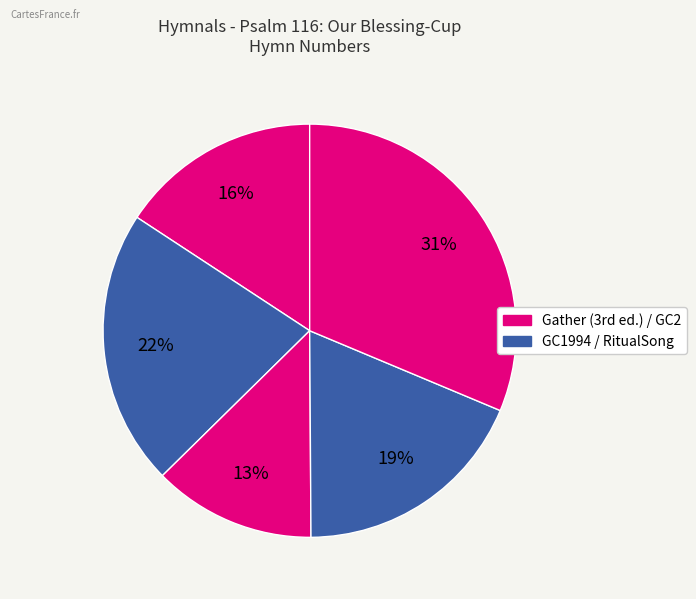

How many slices are in this pie chart?

5